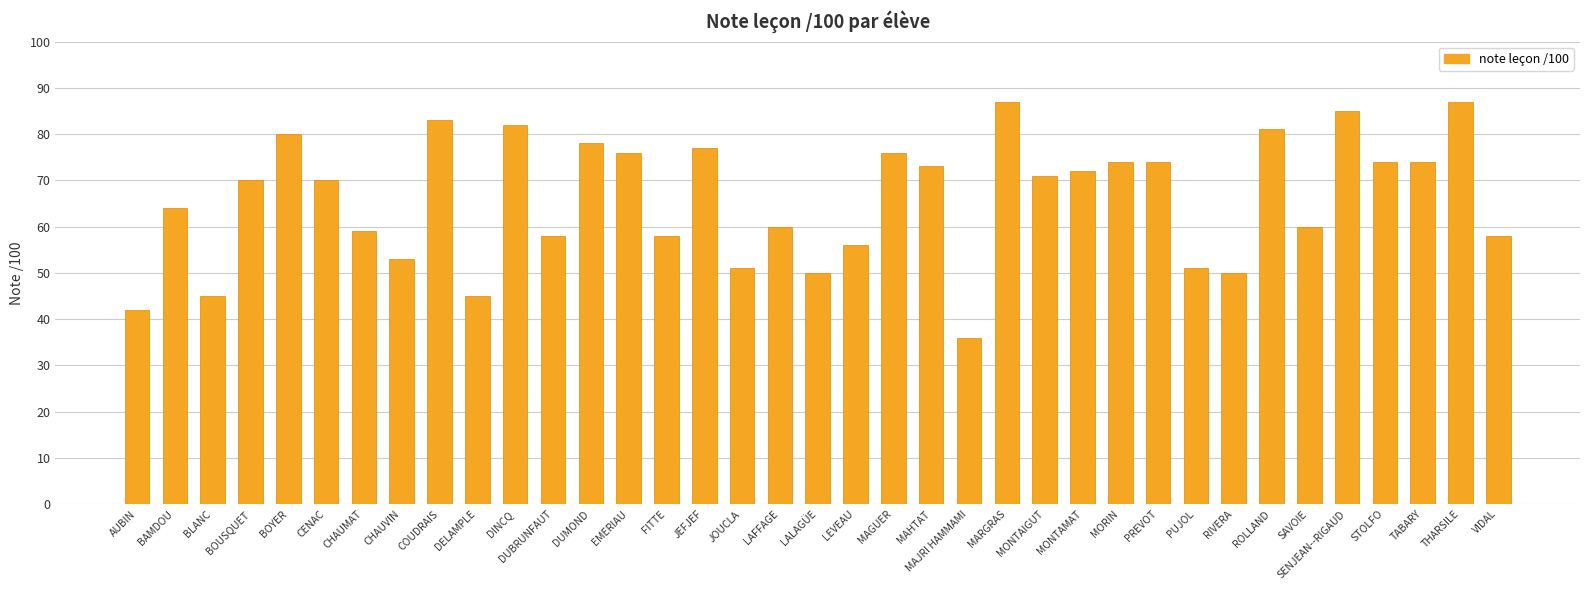

What position from the left is TABARY?

35